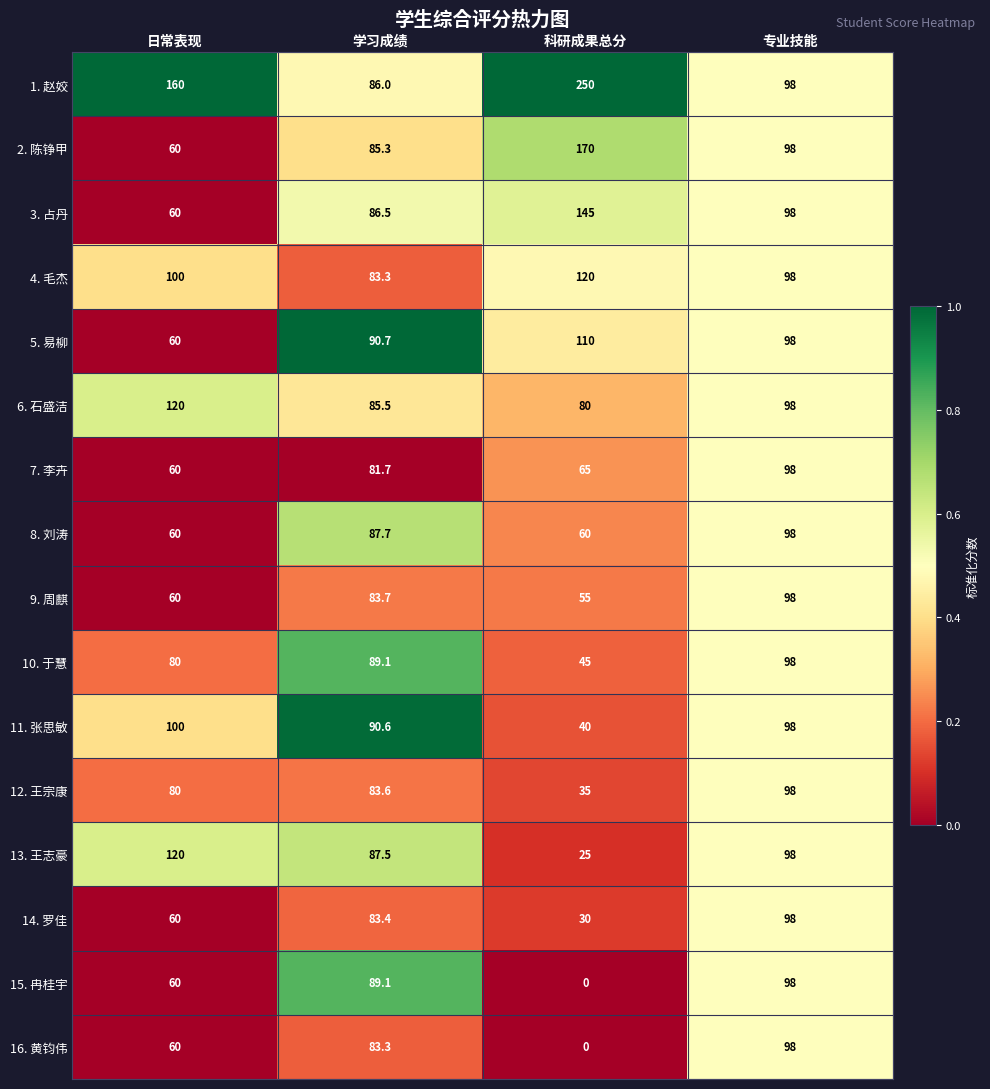

What is the difference between the 13. 王志豪 values at 日常表现 and 学习成绩?

32.5